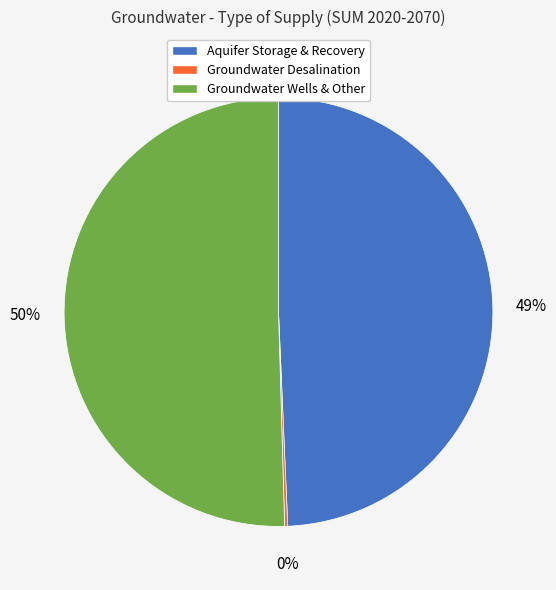

Which slice represents more than half of the pie?

Groundwater Wells & Other